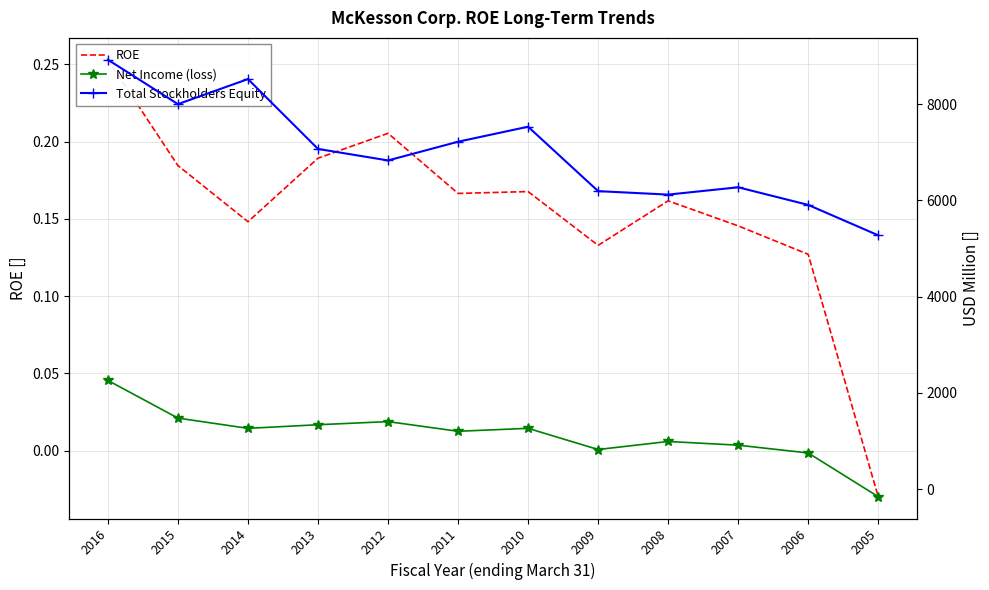

Between 2014 and 2005, which series saw the biggest shift?

Total Stockholders Equity